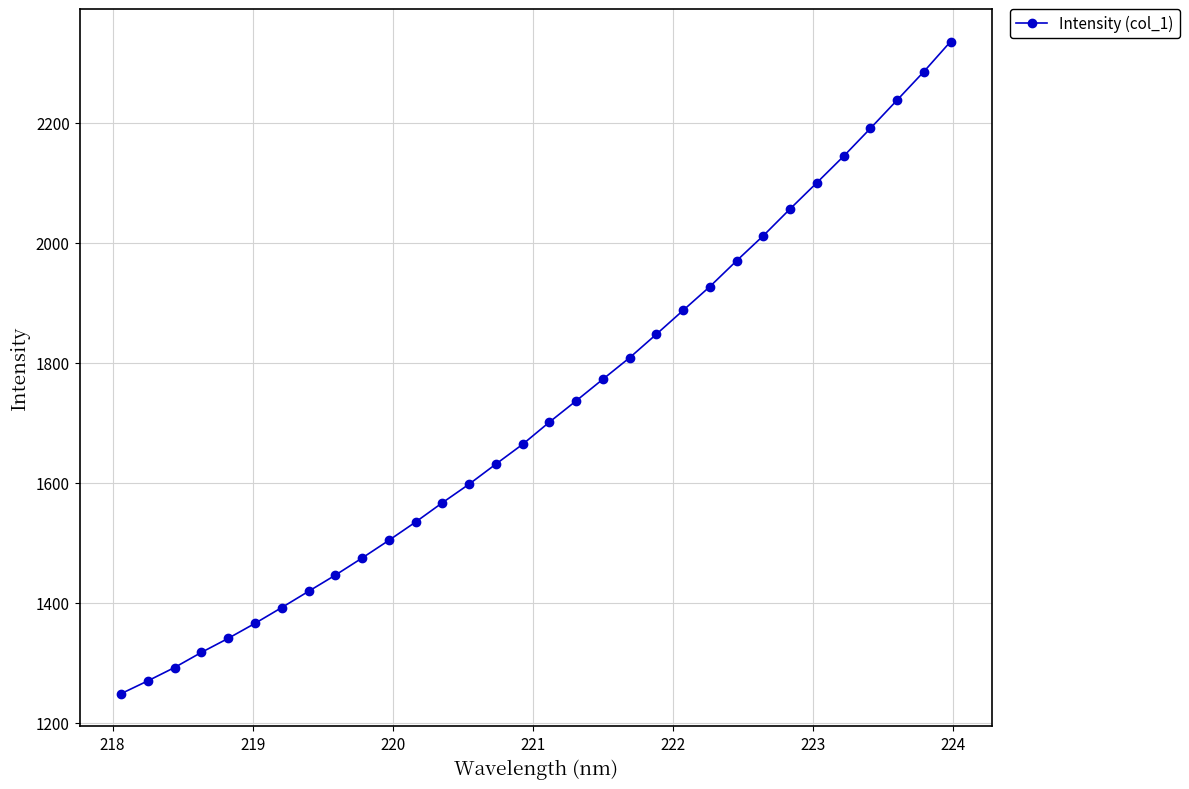

Reading left to right, list all the values displayed in this chart.

1248.1	1269.5	1291.8	1317.0	1340.4	1365.3	1391.7	1418.8	1445.7	1474.3	1503.8	1534.3	1566.5	1597.5	1630.9	1663.9	1700.9	1736.4	1772.5	1808.3	1847.5	1887.3	1927.0	1970.0	2011.8	2056.5	2100.0	2144.2	2190.5	2237.7	2285.1	2335.2